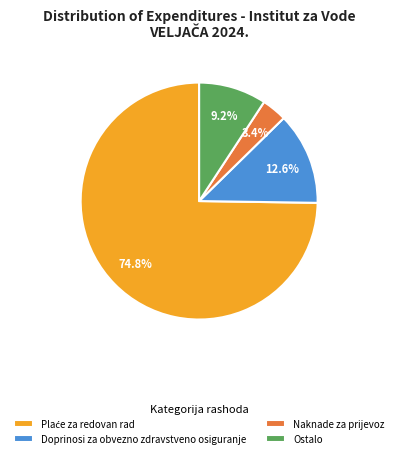

Approximately how many times larger is the value at Naknade za prijevoz compared to Ostalo?

0.4